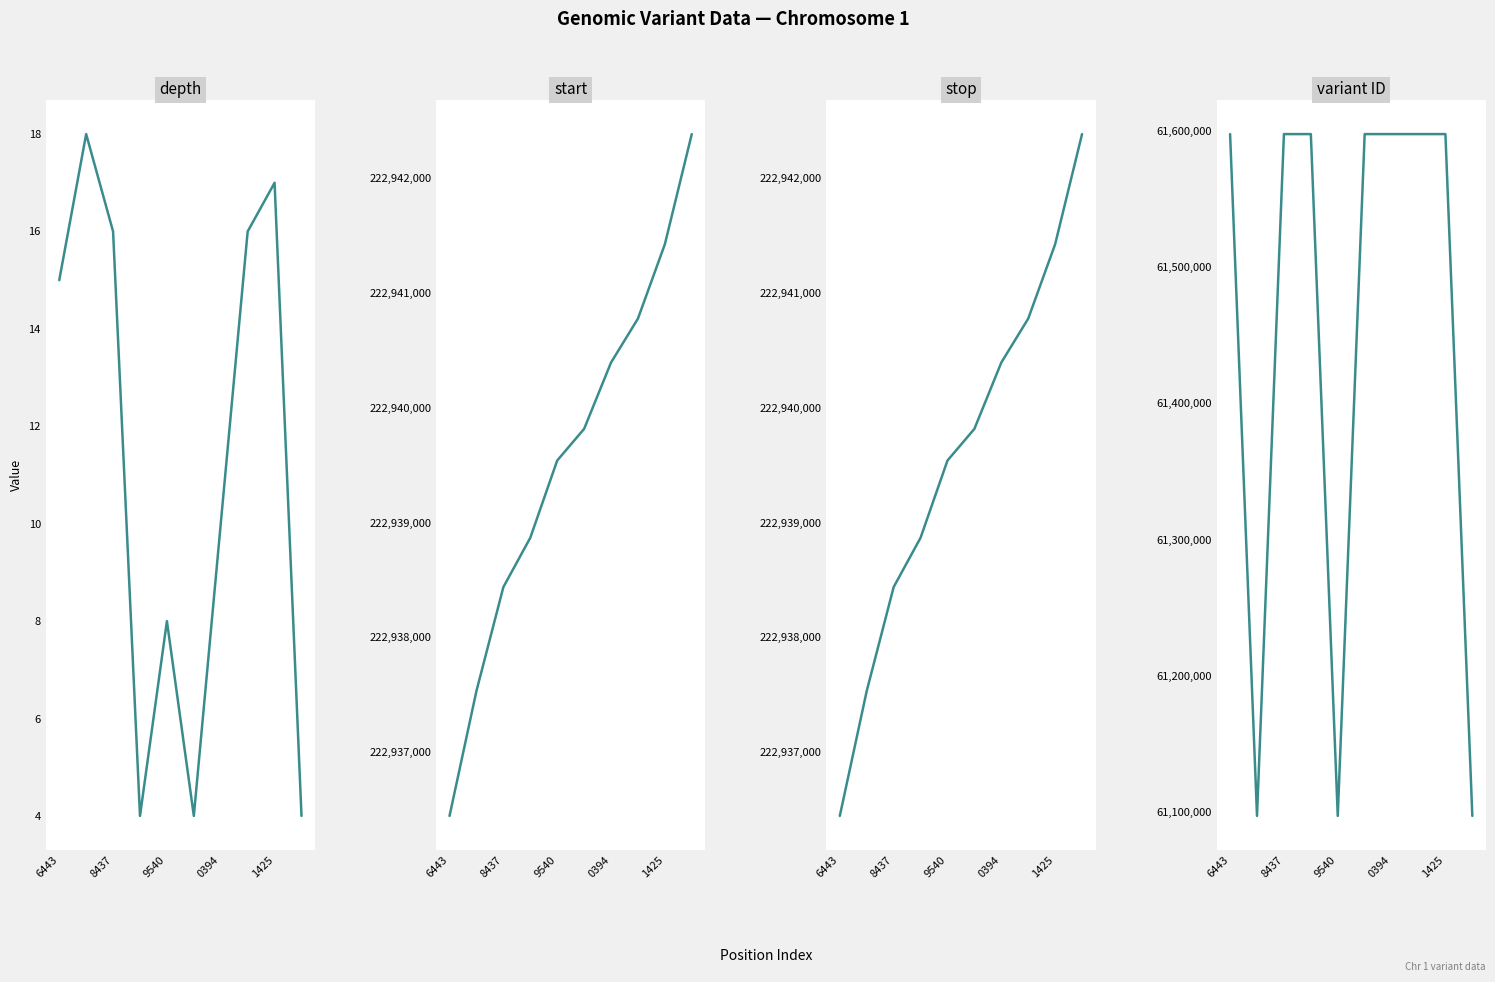

Where does the variant ID series first go above 61597343?

5